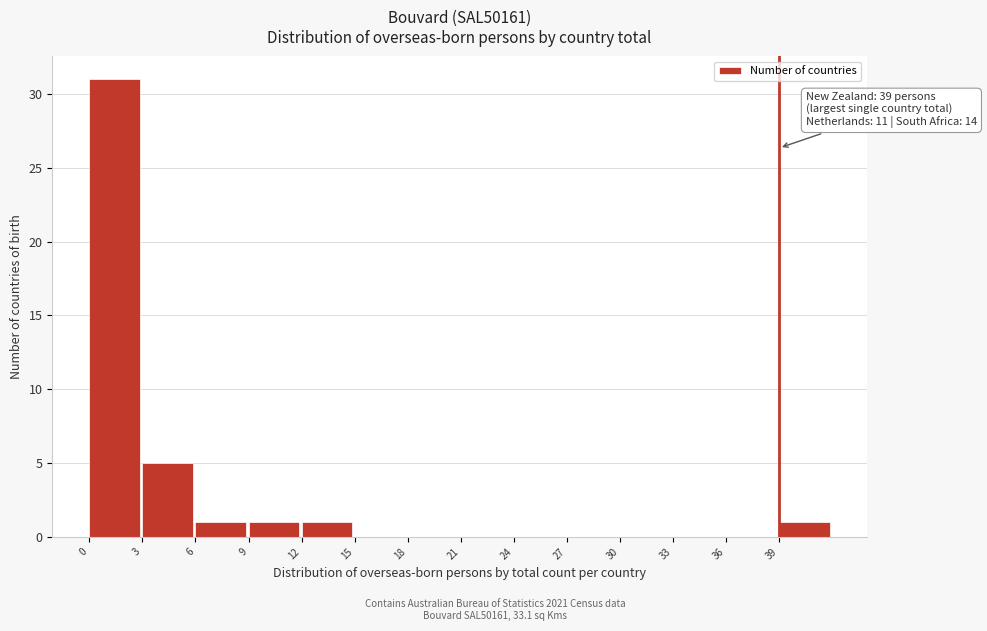

Which range on the x-axis has the tallest bar?

0 to 3